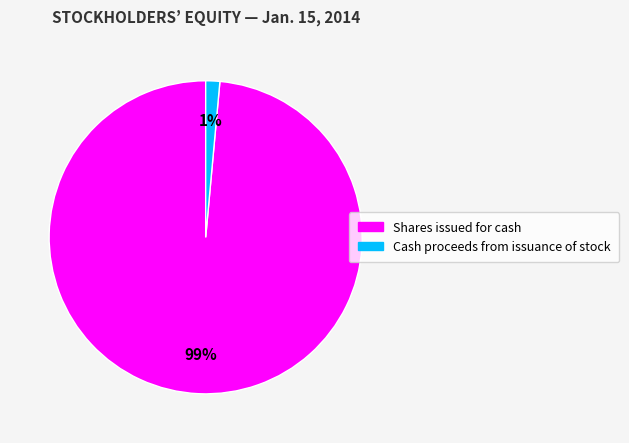

Which has a higher value, Cash proceeds from issuance of stock or Shares issued for cash?

Shares issued for cash